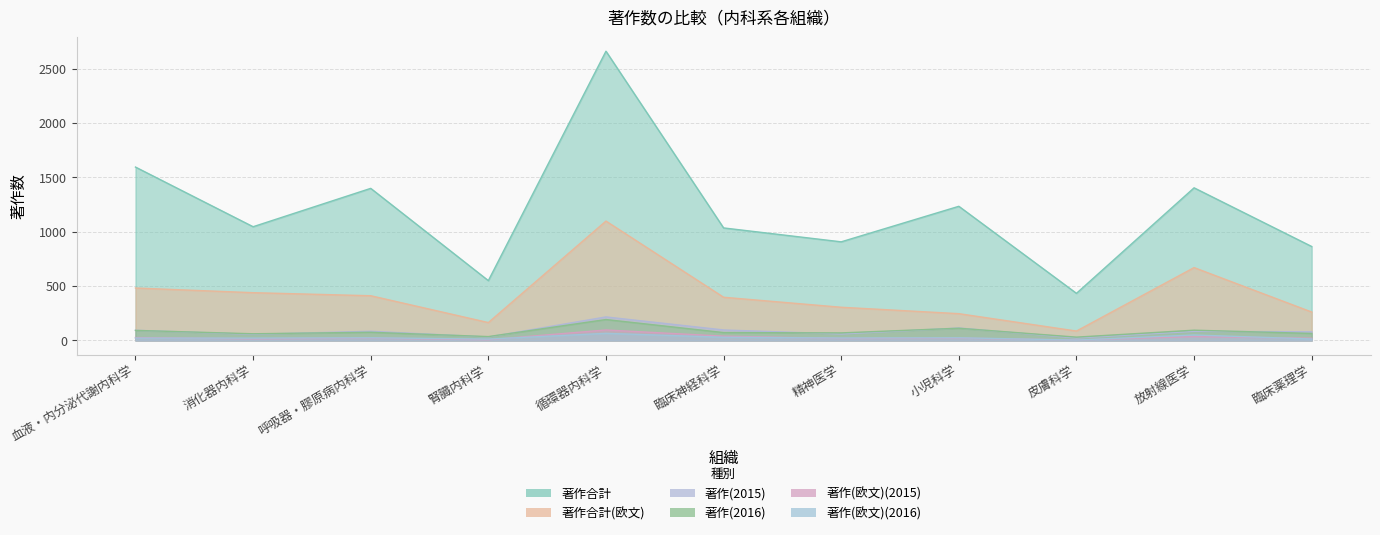

What is the difference between the second highest and minimum values in the 著作(欧文)(2015) series?

35